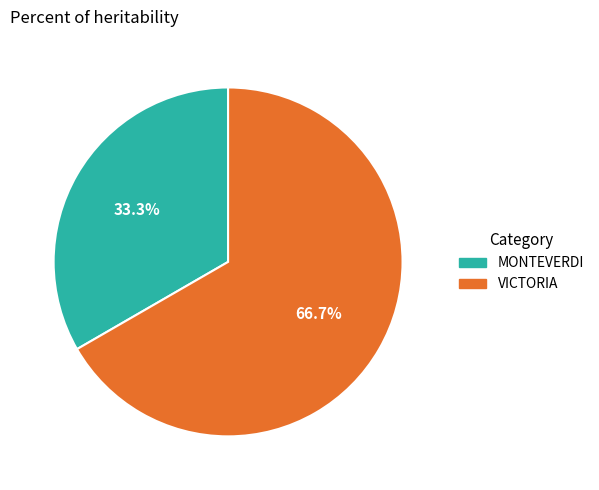

How many slices are in this pie chart?

2